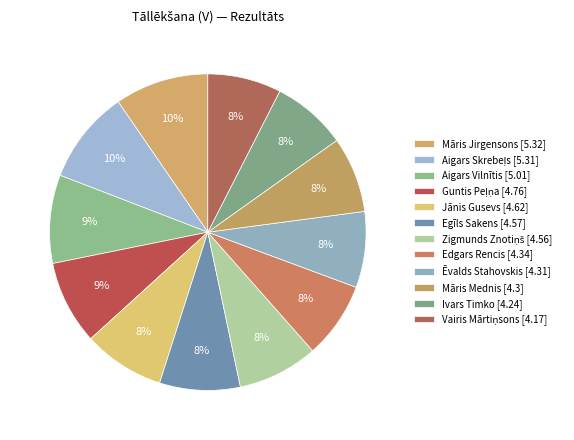

Is there a majority slice in this chart?

No